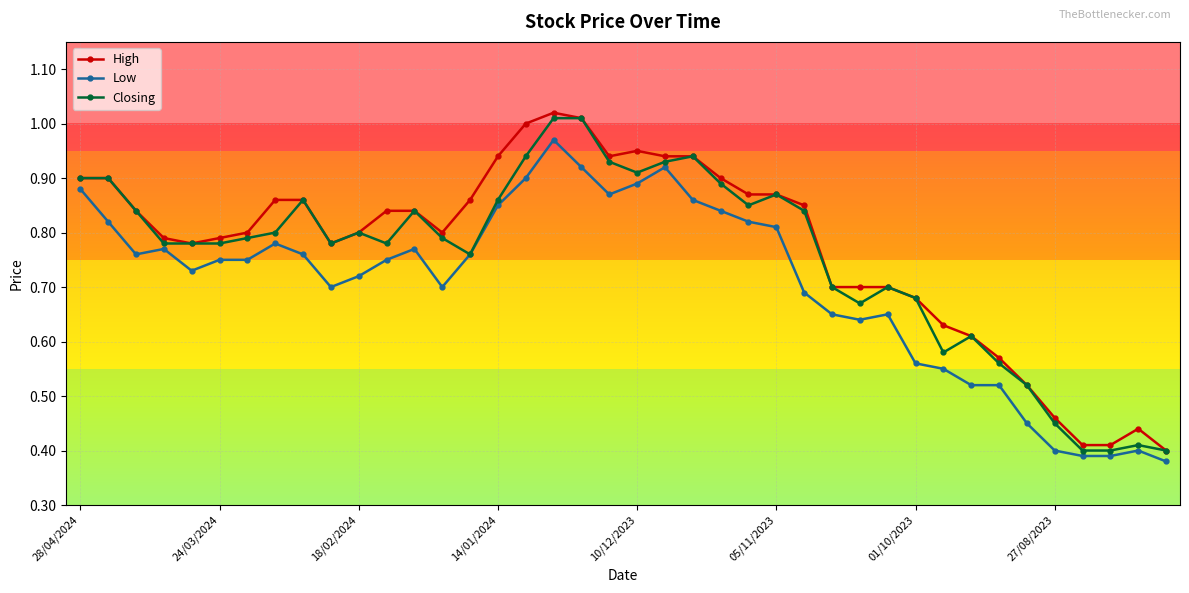

Rank the series by their maximum value, from highest to lowest.

High, Closing, Low